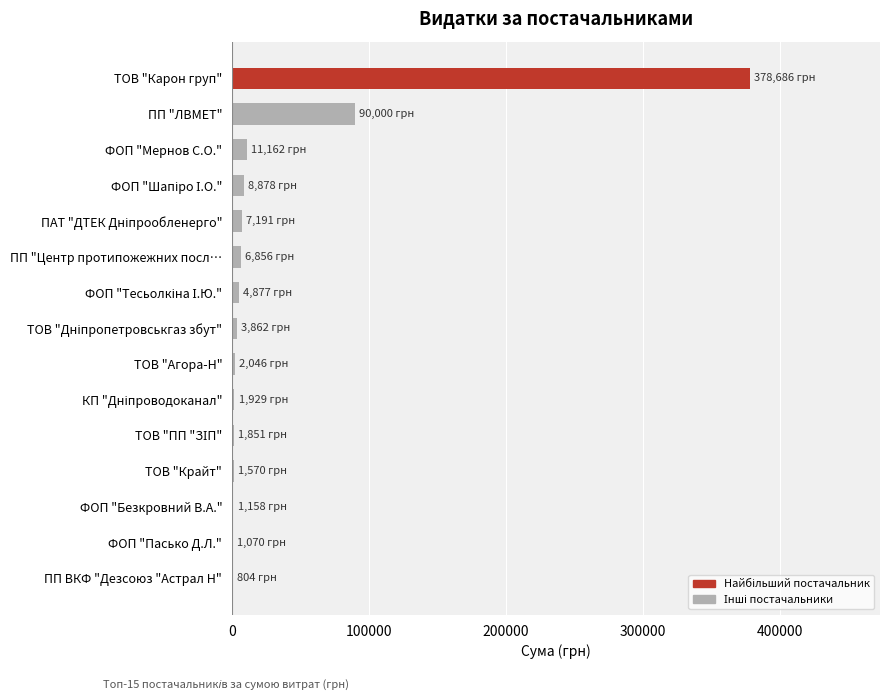

Where is the data nearest to the value 189745?

ПП "ЛВМЕТ"